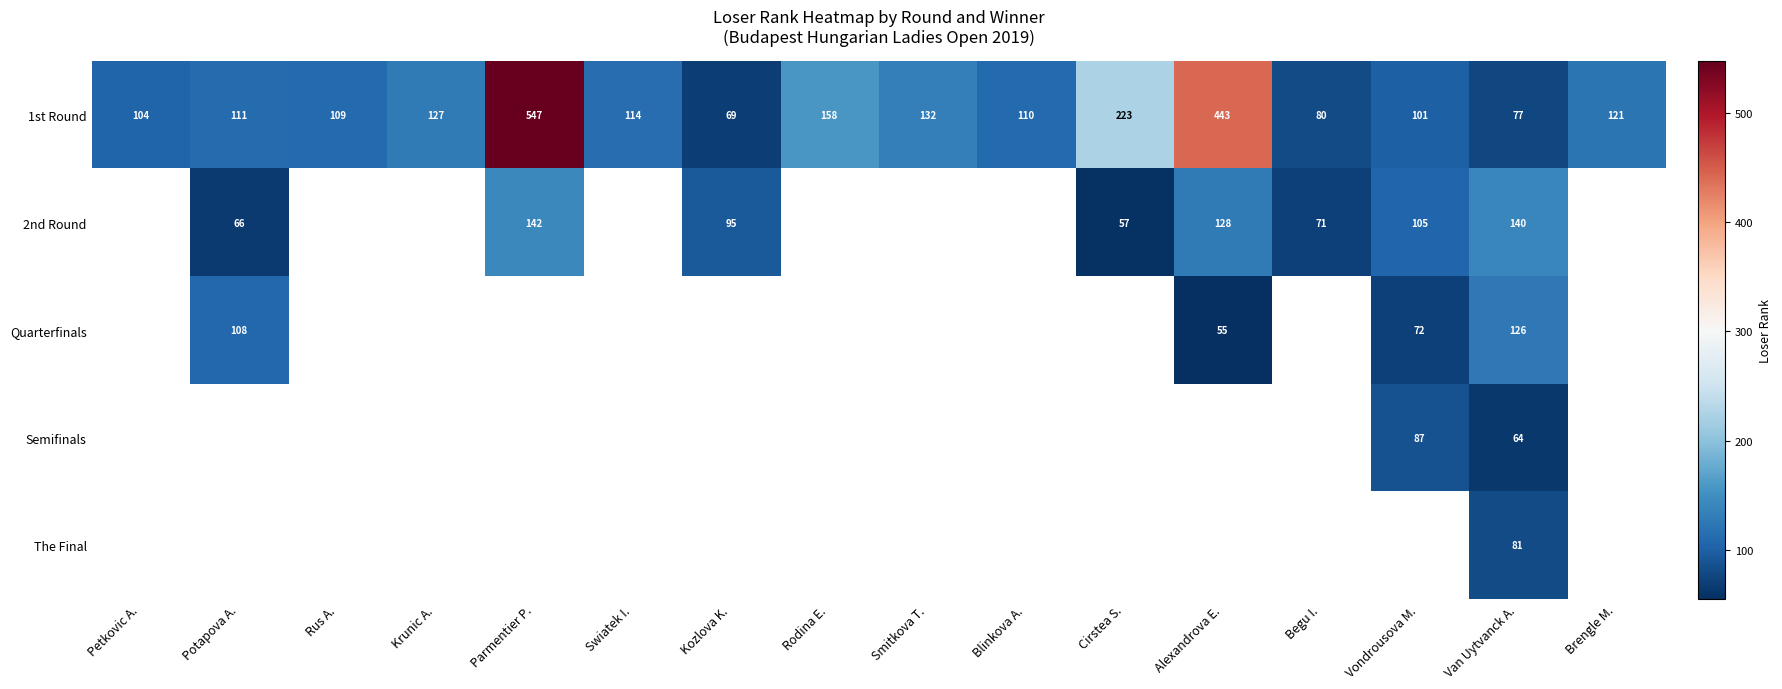

At how many categories does at least one series exceed 482?

1